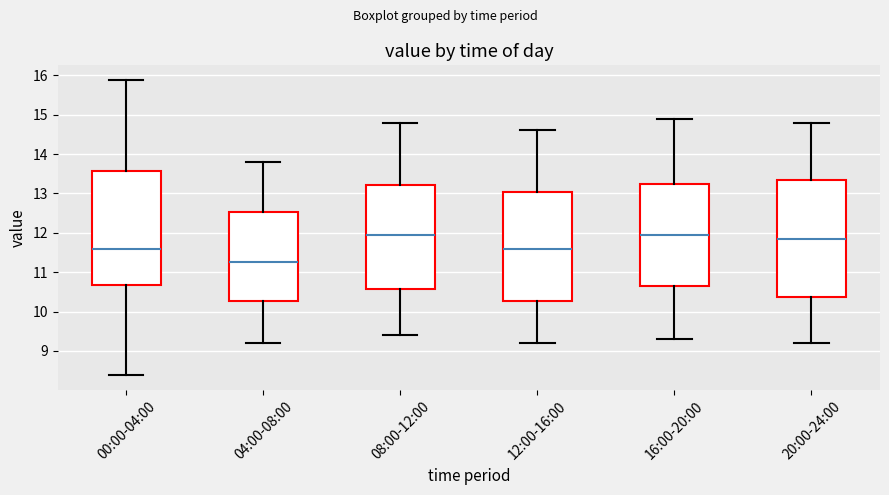

Reading left to right, transcribe this box plot: for each box, give where its median line is, the range the box spans, and where its two whiskers end, as read against the y-axis. The values are not printed on the chart, so give them approximately, as read against the axis.

00:00-04:00: median 11.6, box 10.7 to 13.6, whiskers 8.4 to 15.9
04:00-08:00: median 11.3, box 10.3 to 12.5, whiskers 9.2 to 13.8
08:00-12:00: median 12.0, box 10.6 to 13.2, whiskers 9.4 to 14.8
12:00-16:00: median 11.6, box 10.3 to 13.1, whiskers 9.2 to 14.6
16:00-20:00: median 12.0, box 10.7 to 13.3, whiskers 9.3 to 14.9
20:00-24:00: median 11.9, box 10.4 to 13.4, whiskers 9.2 to 14.8